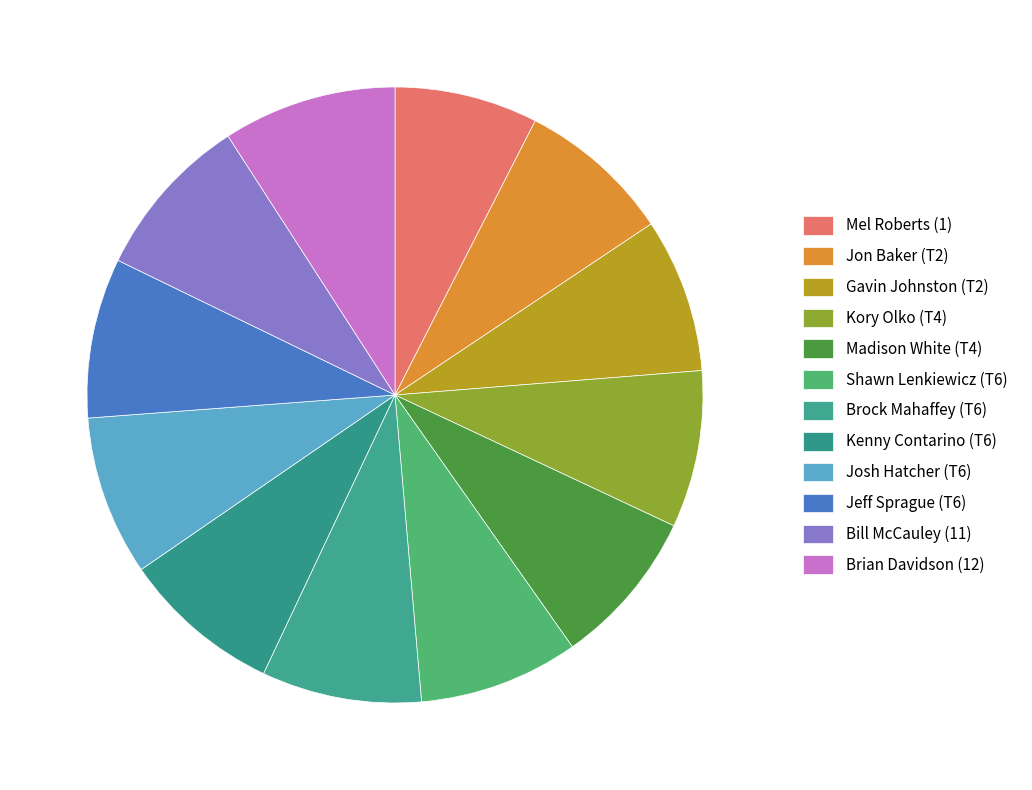

What percentage do Bill McCauley (11) and Jon Baker (T2) together represent?

16.8%